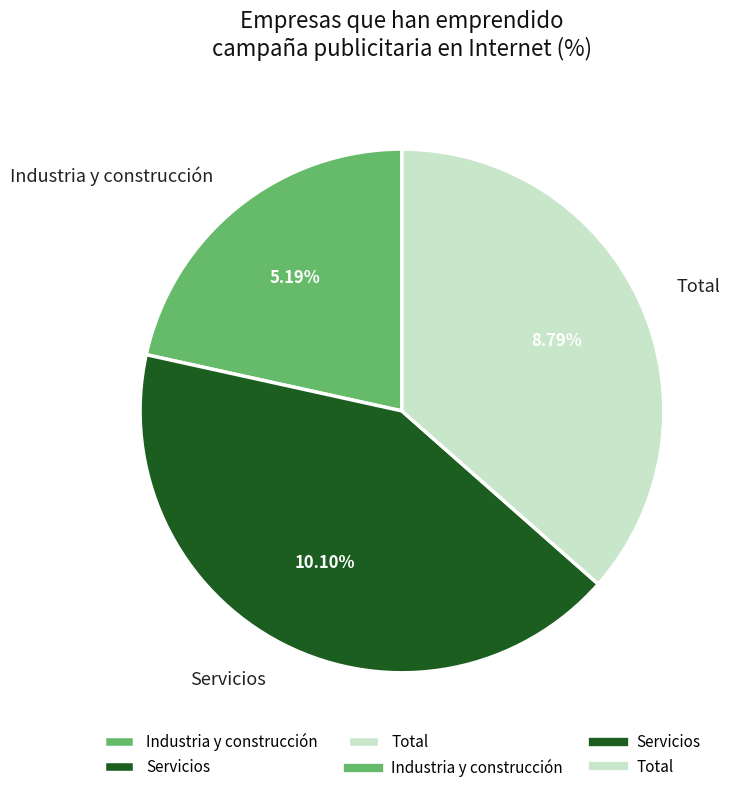

How much of the chart is everything except Industria y construcción?

78.4%